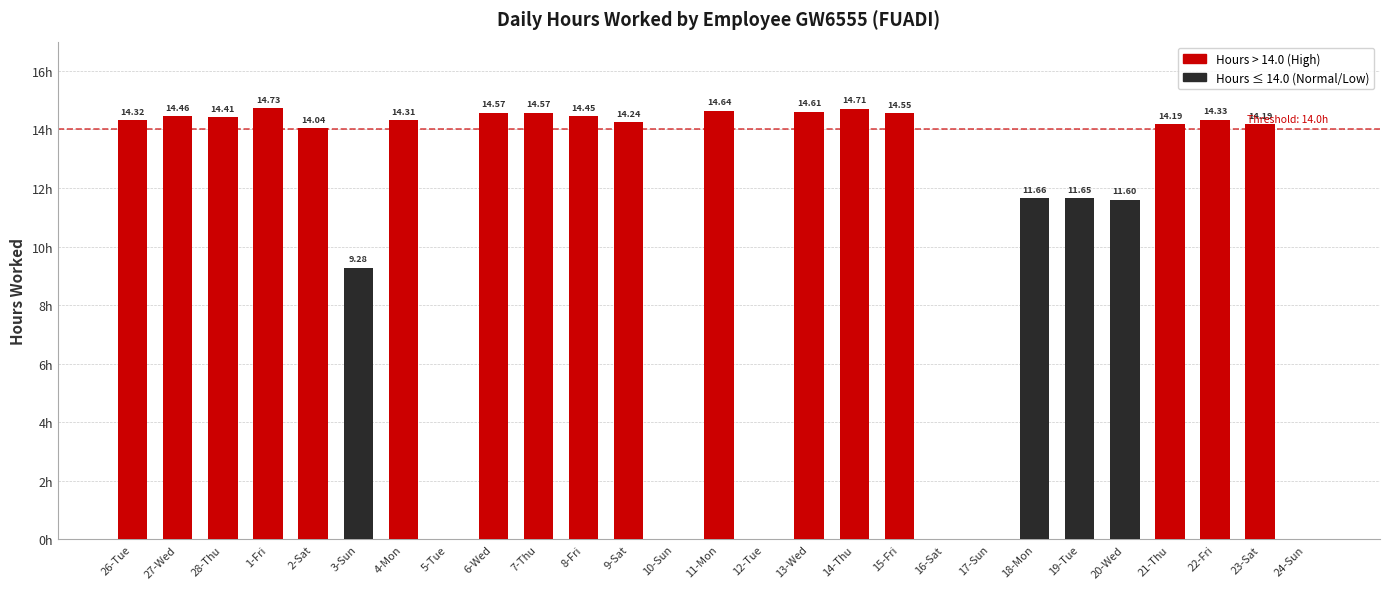

Between 8-Fri and 12-Tue, which is larger?

8-Fri